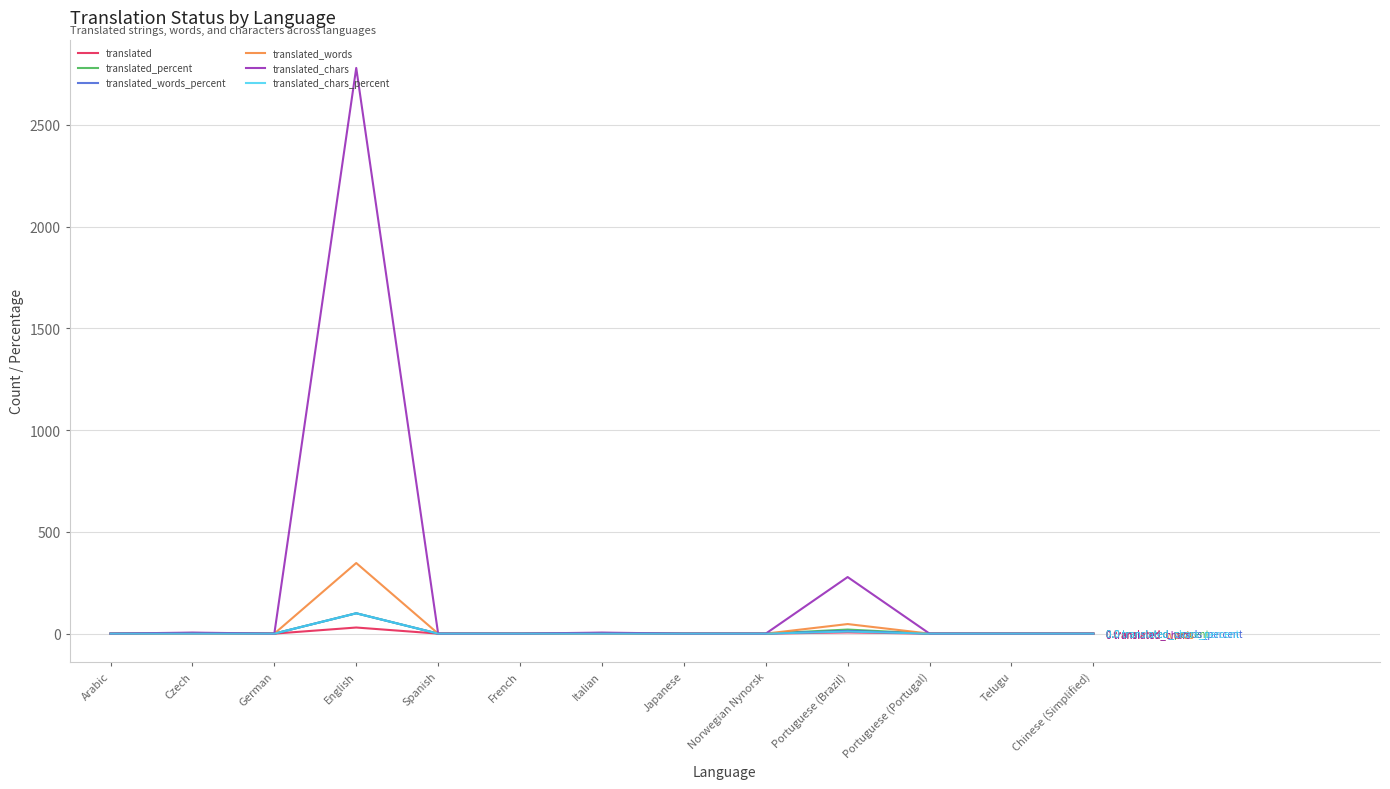

Which label corresponds to the largest value in the chart?

English